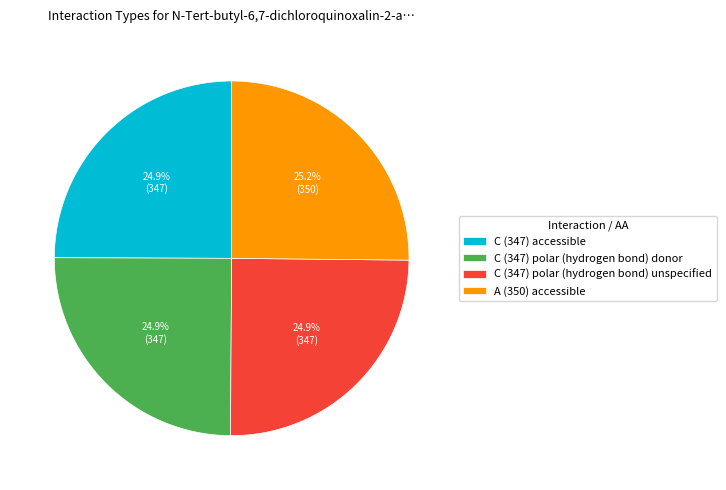

Count the number of slices in the pie.

4